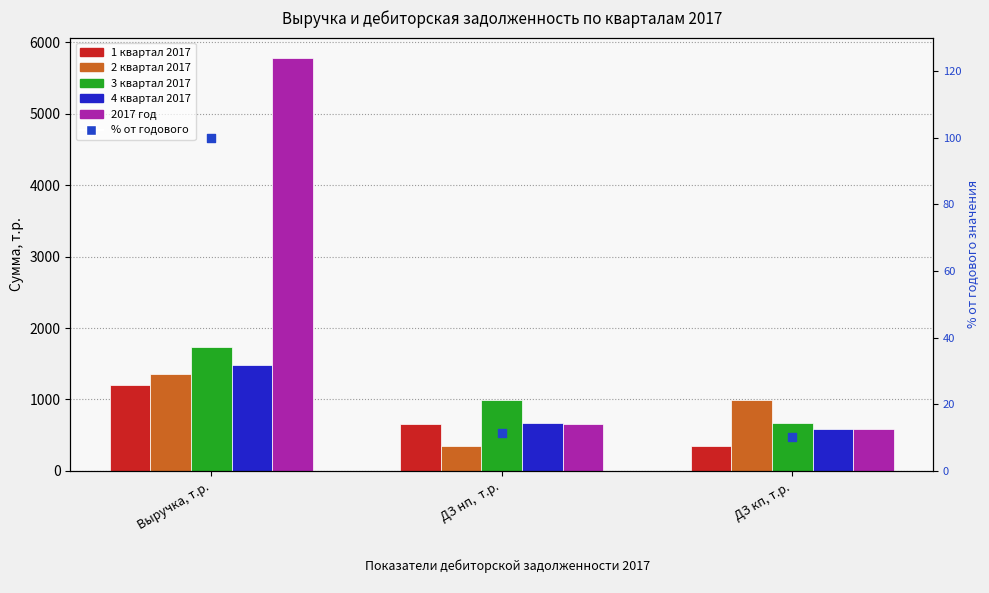

At how many categories does at least one series exceed 2704?

1